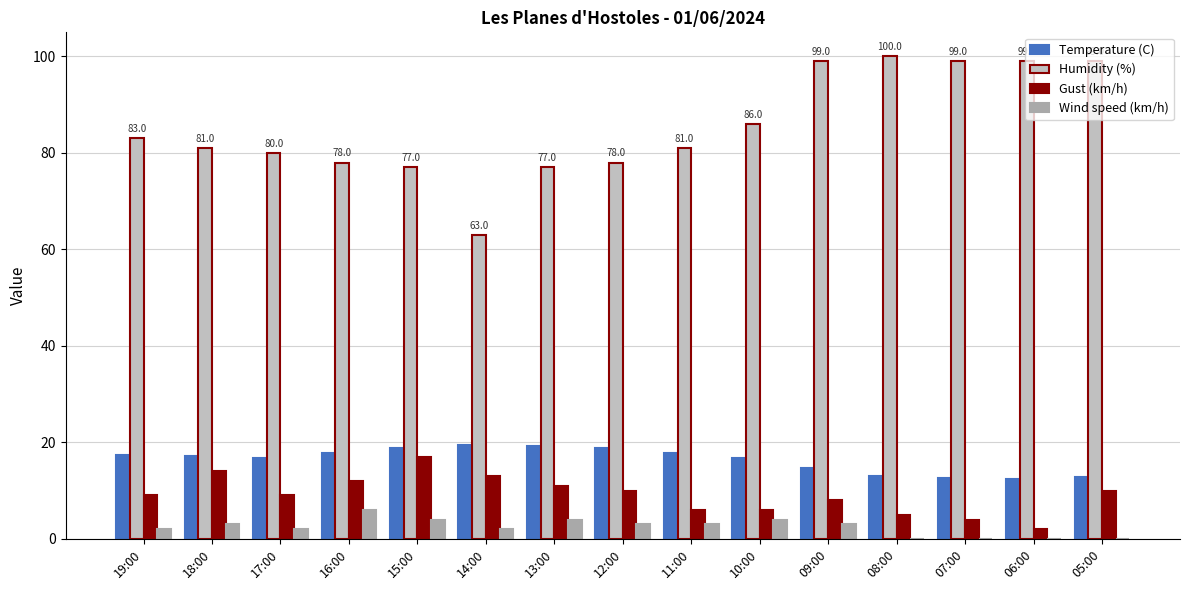

Does the chart contain stacked bars?

No